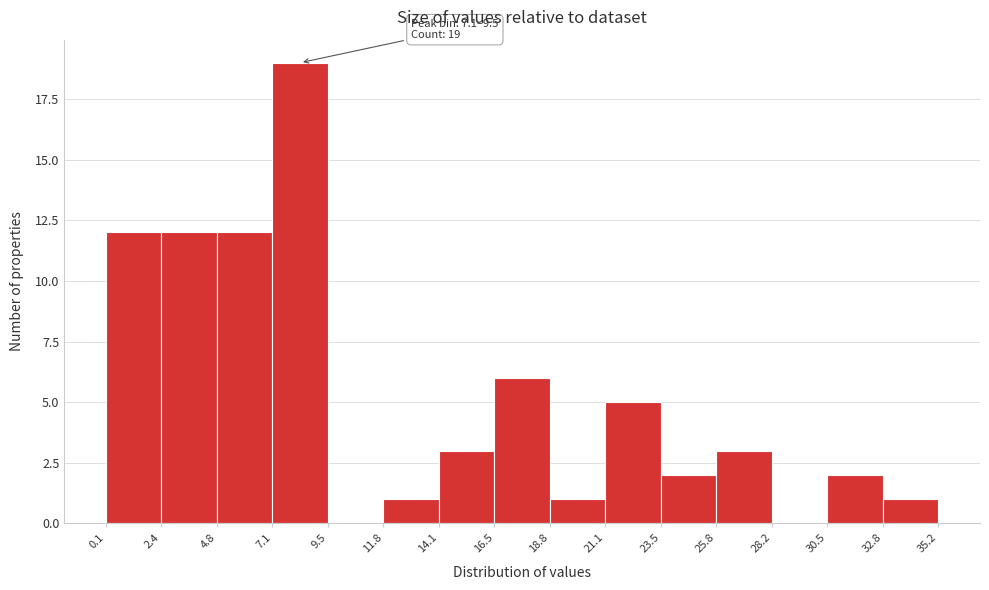

Which range on the x-axis has the tallest bar?

7.1 to 9.5